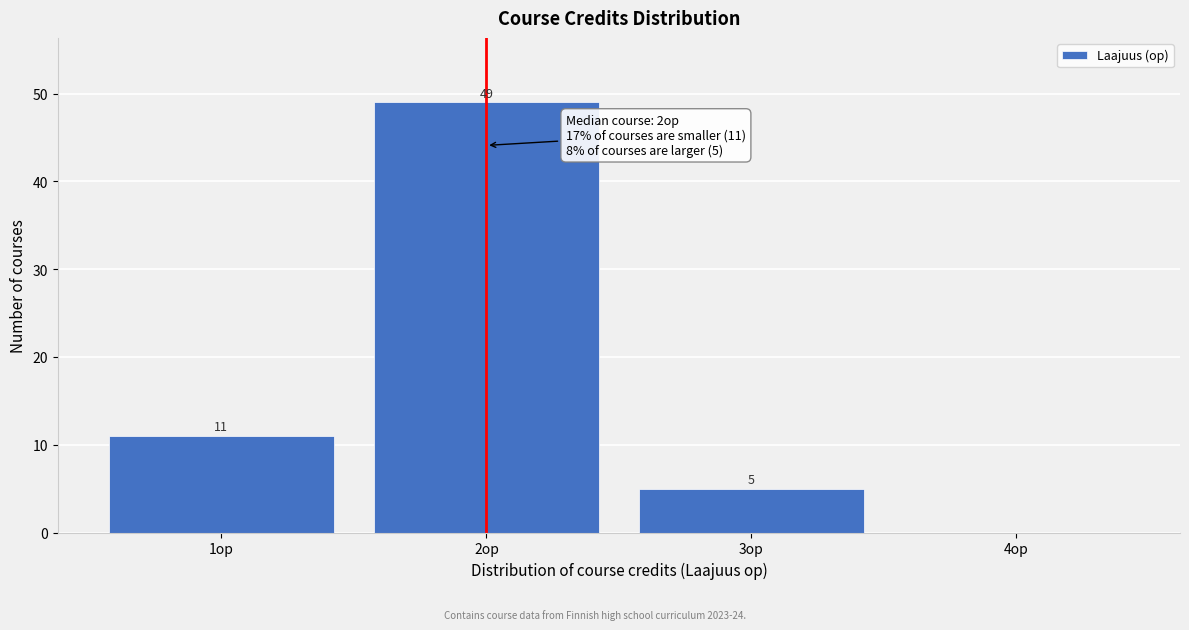

Over which range of the x-axis is the bar tallest?

1.5 to 2.5